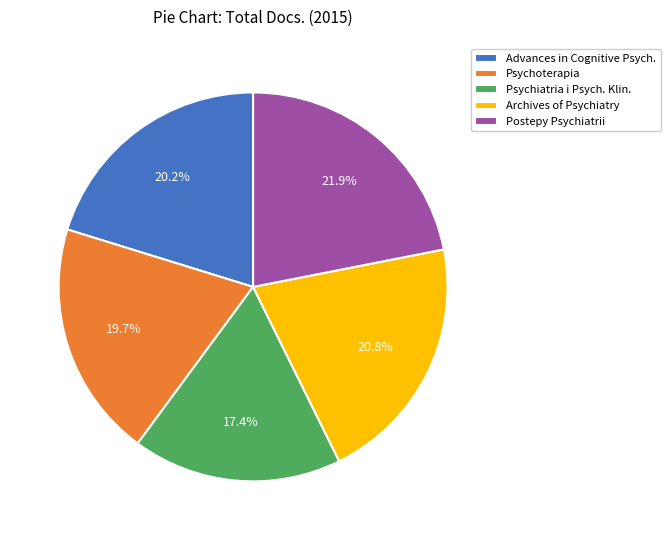

Which slice is the largest?

Postepy Psychiatrii